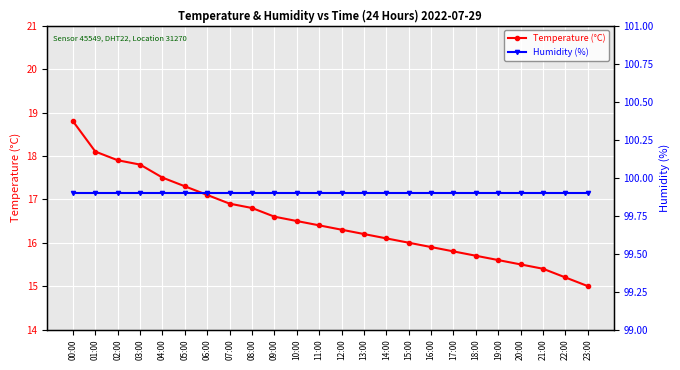

Which label corresponds to the largest value in the chart?

00:00